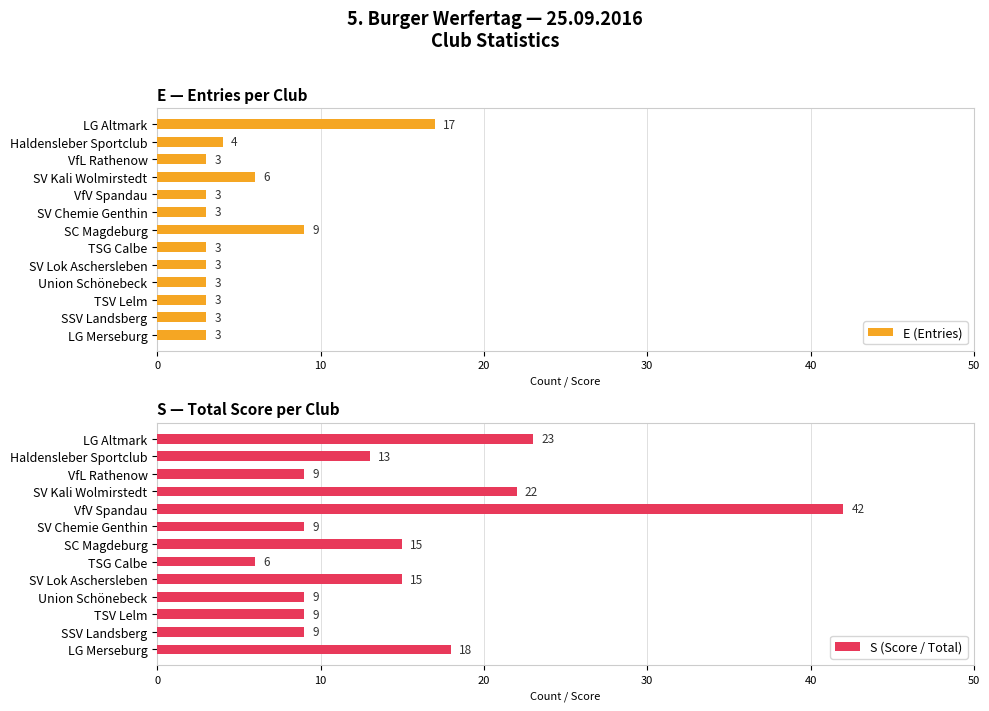

How many values in the S (Score / Total) series are below 13?

6